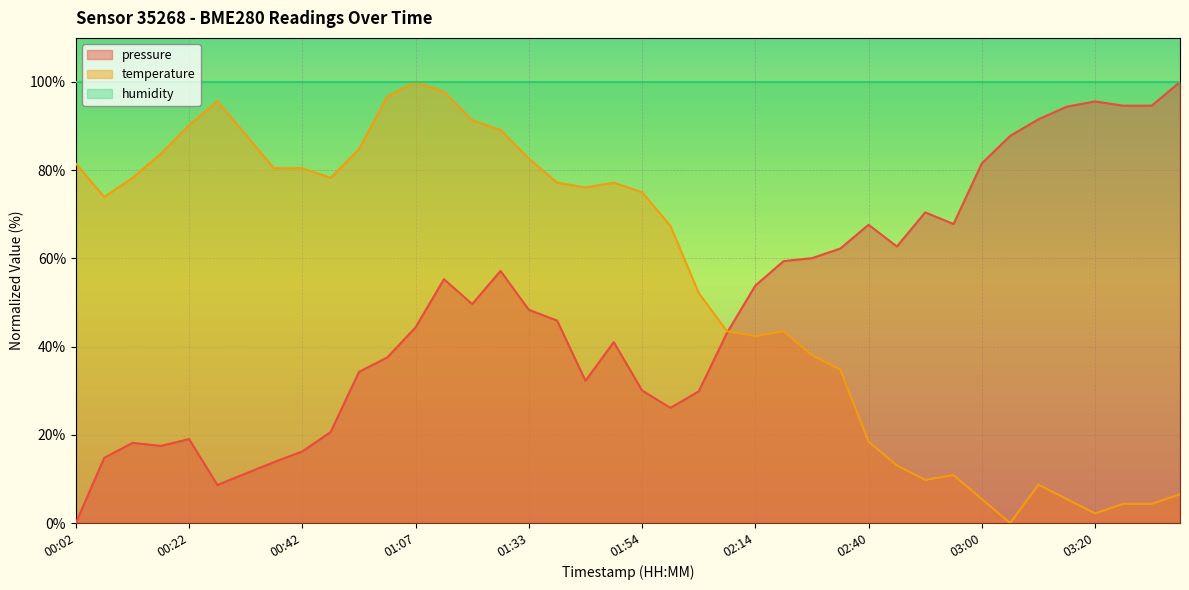

What is the sum of the temperature values at 02:19 and 00:17?

127.2